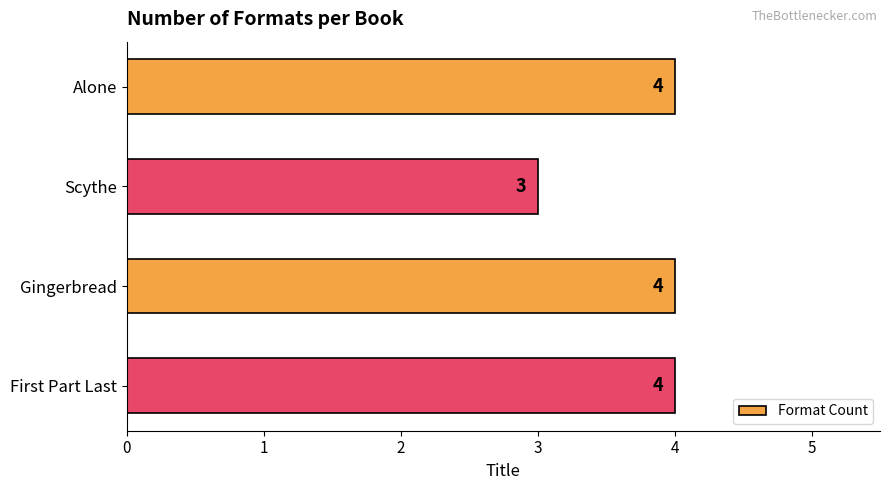

Does the chart contain any negative values?

No